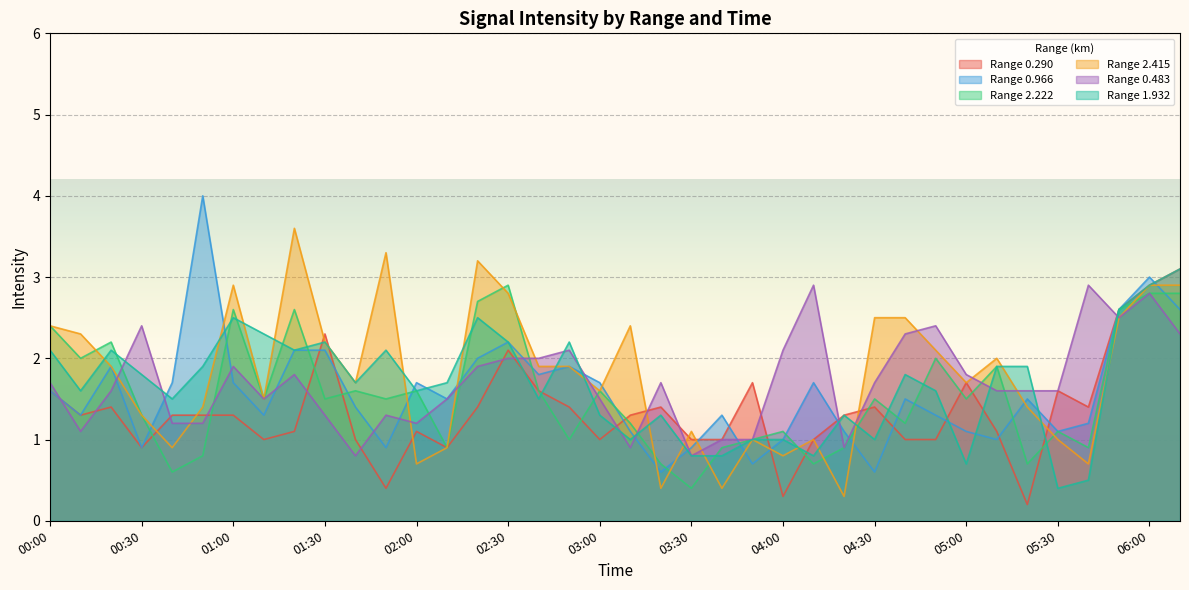

How many lines are shown in the chart?

6